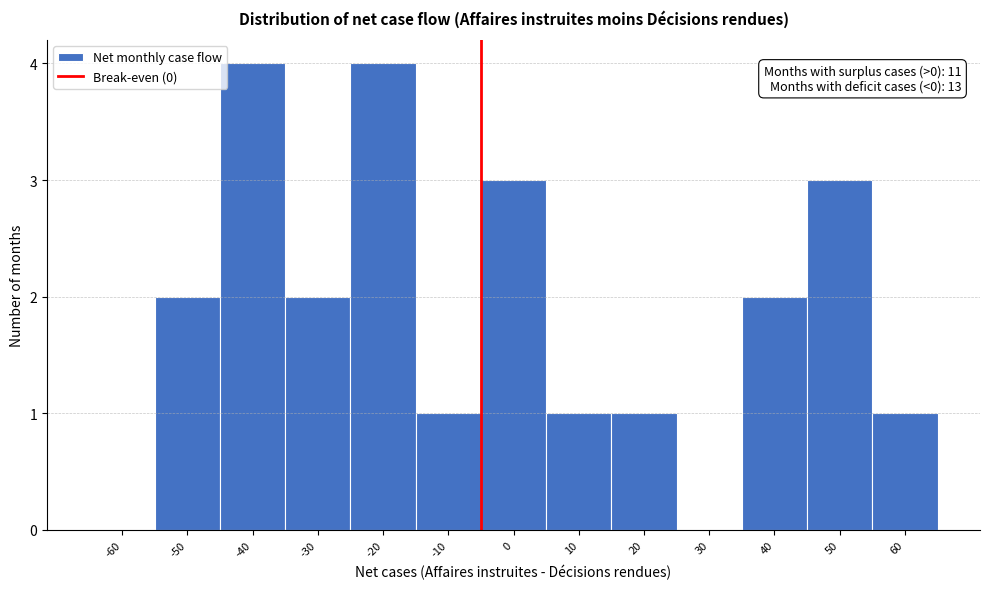

Reading right to left, transcribe all the data shown in this chart.

60=1	50=3	40=2	30=0	20=1	10=1	0=3	-10=1	-20=4	-30=2	-40=4	-50=2	-60=0